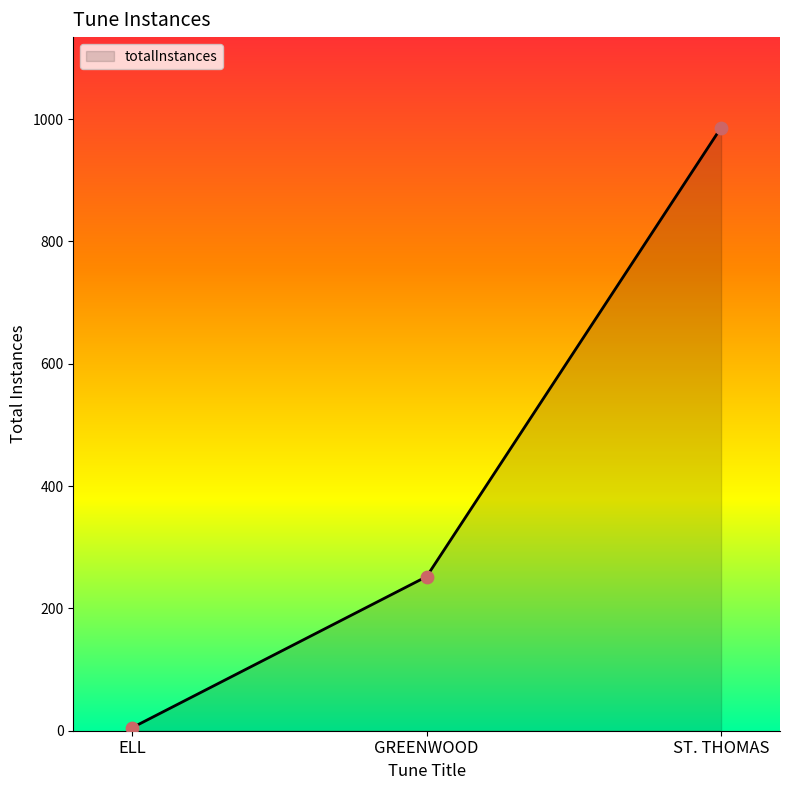

What is the change in value from ELL to GREENWOOD?

+247